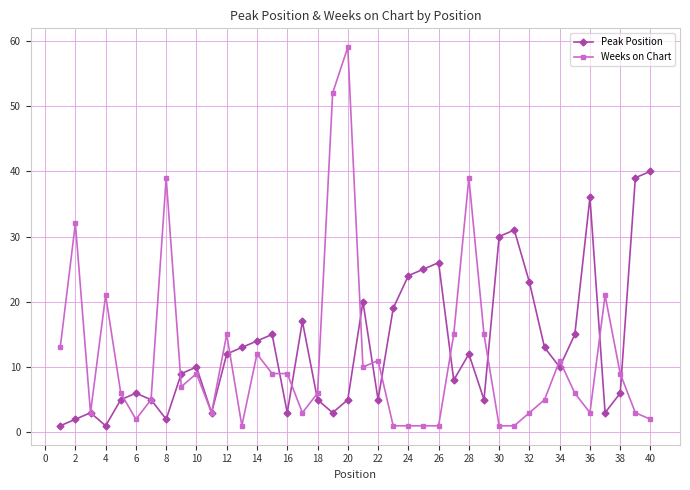

Rank the series by their maximum value, from highest to lowest.

Weeks on Chart, Peak Position